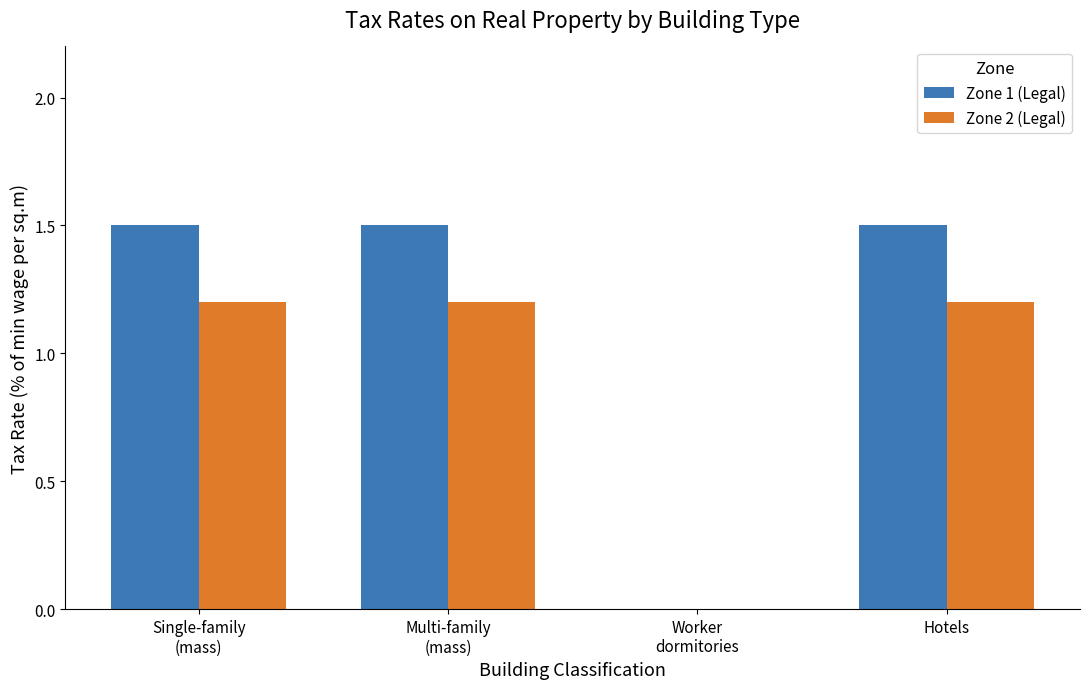

What is the sum of all Zone 1 (Legal) values?

4.5